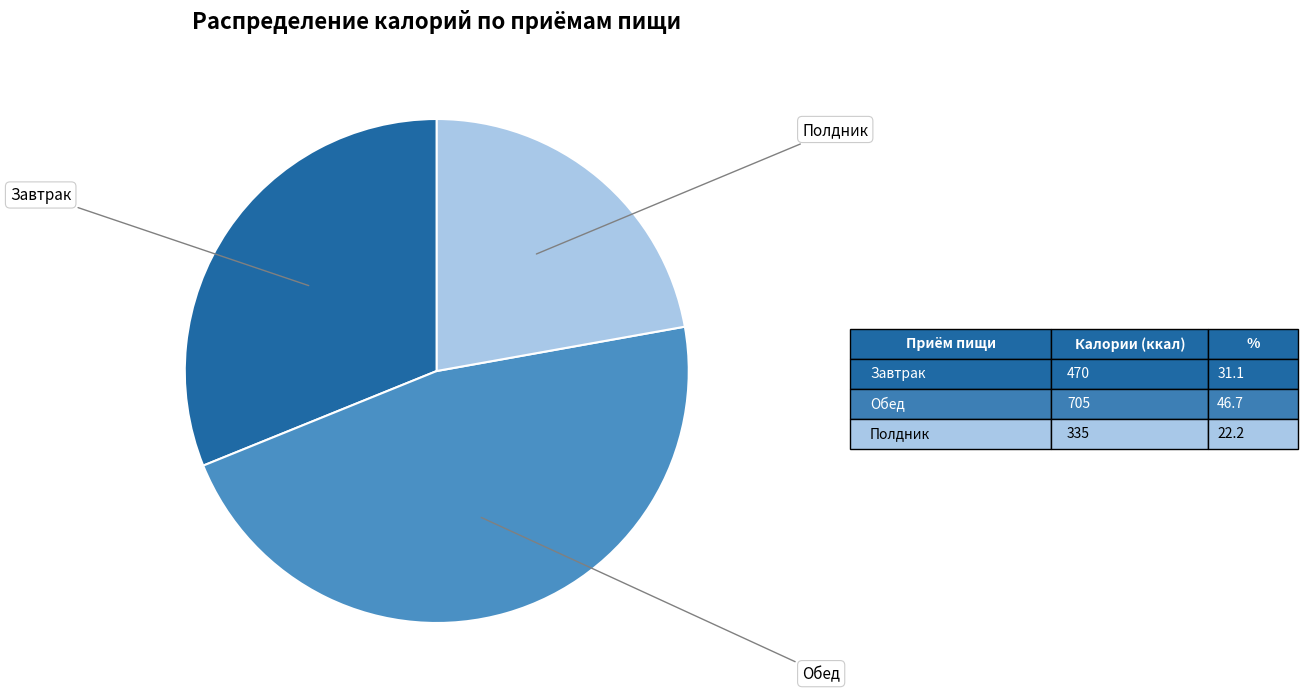

Does any single category account for the majority?

No